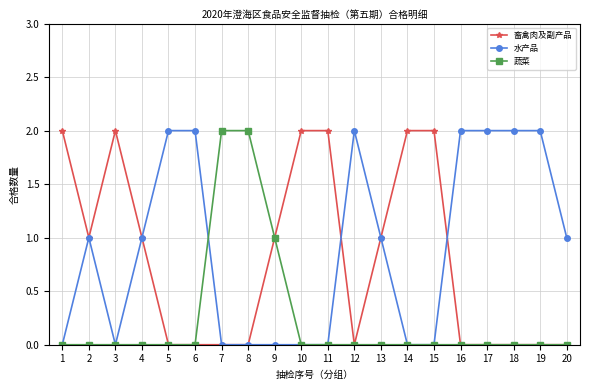

What is the maximum value shown in the chart?

2